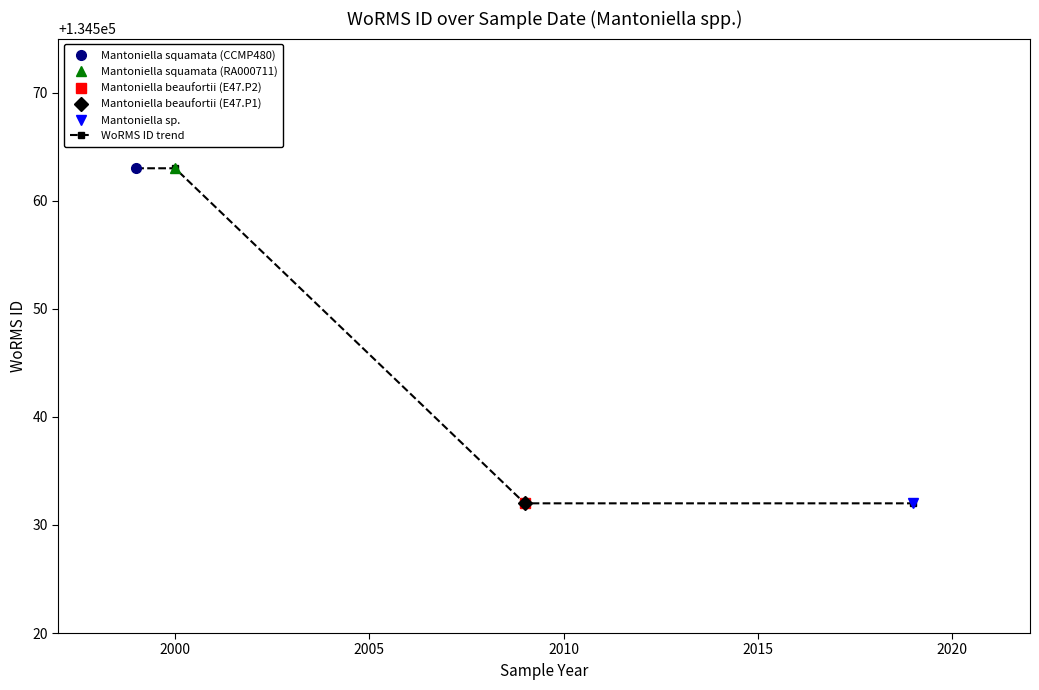

Which has a higher value, 2005 or 2010?

2005